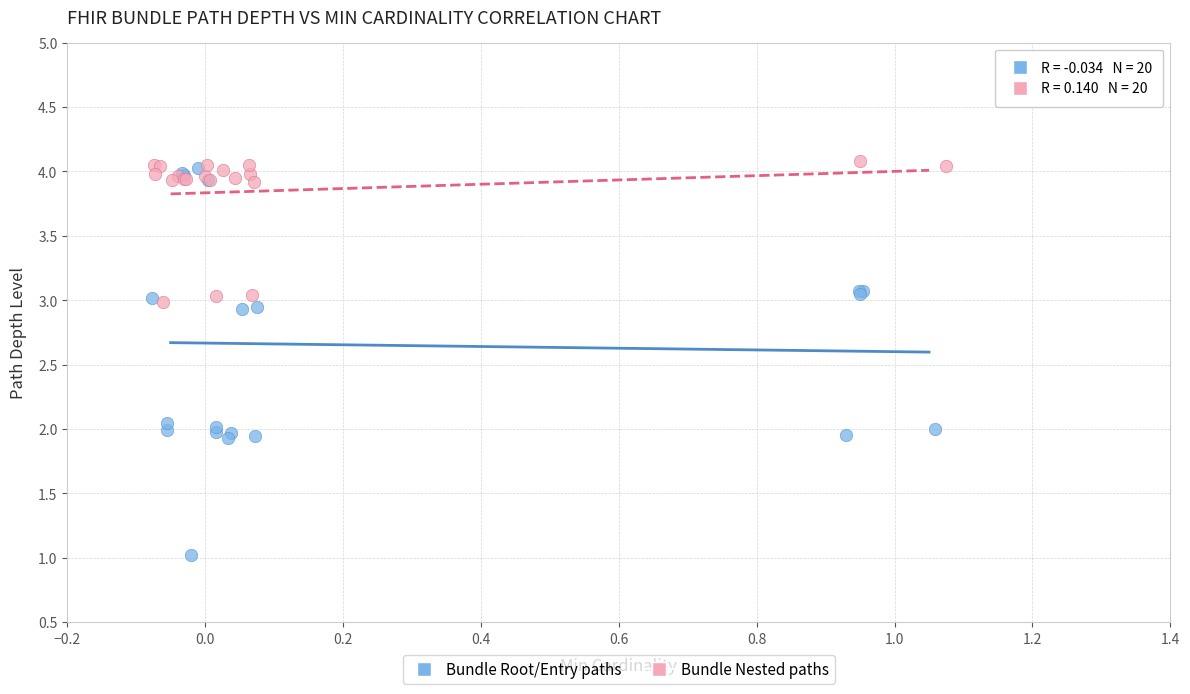

Which series reaches the minimum Y coordinate?

Bundle Root/Entry paths